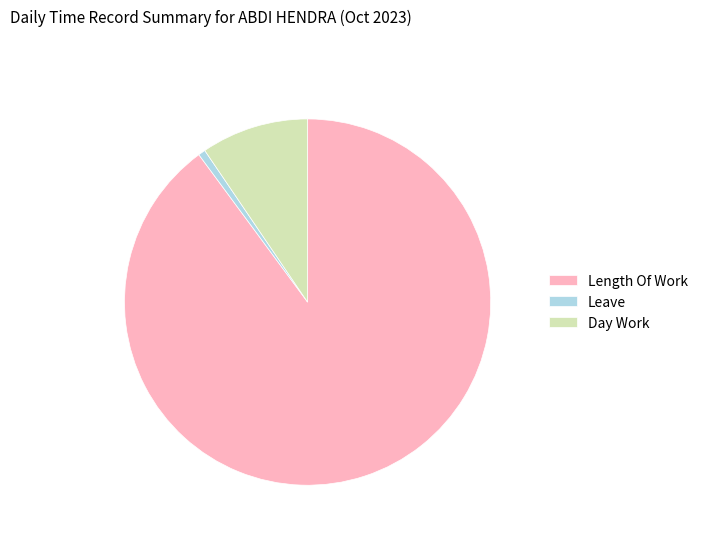

Which category has the biggest portion of the pie?

Length Of Work